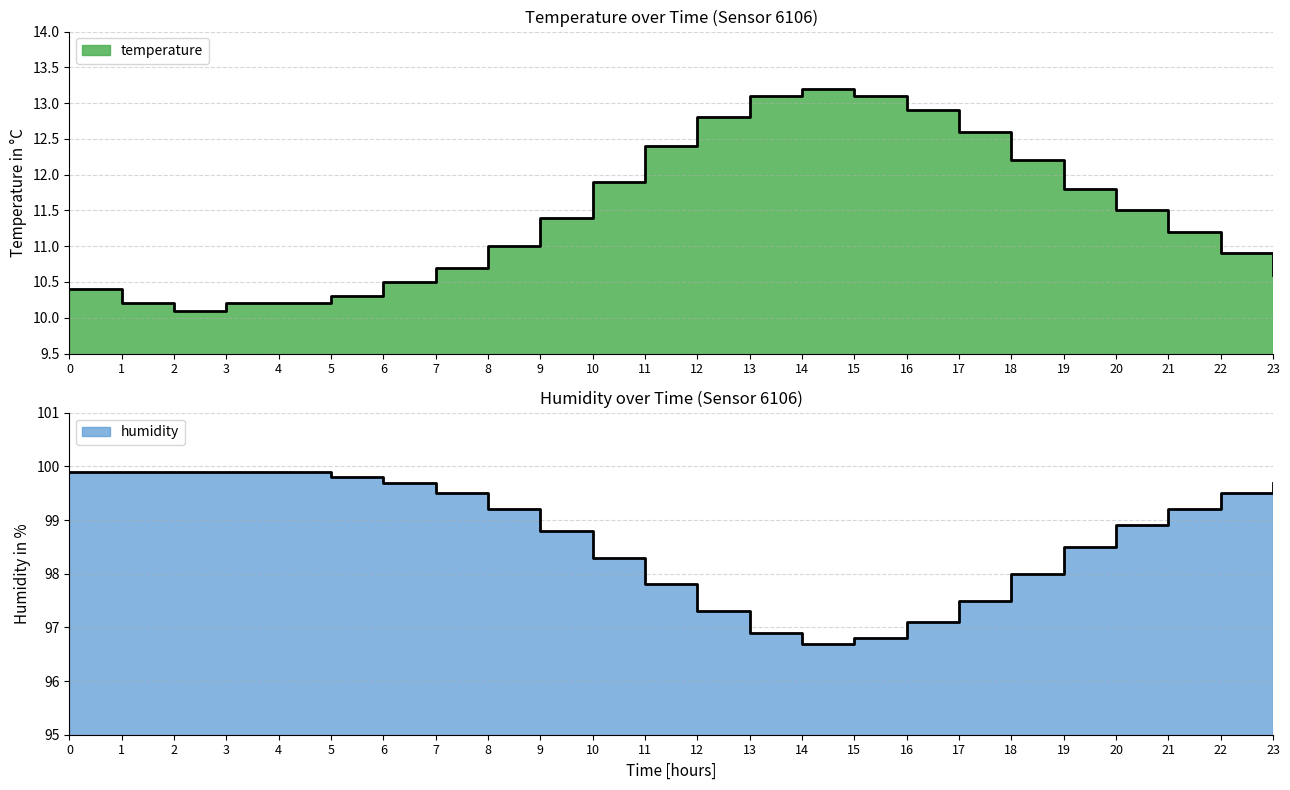

List the labels in order of humidity value, smallest first.

14, 15, 13, 16, 12, 17, 11, 18, 10, 19, 9, 20, 8, 21, 7, 22, 6, 23, 5, 0, 1, 2, 3, 4